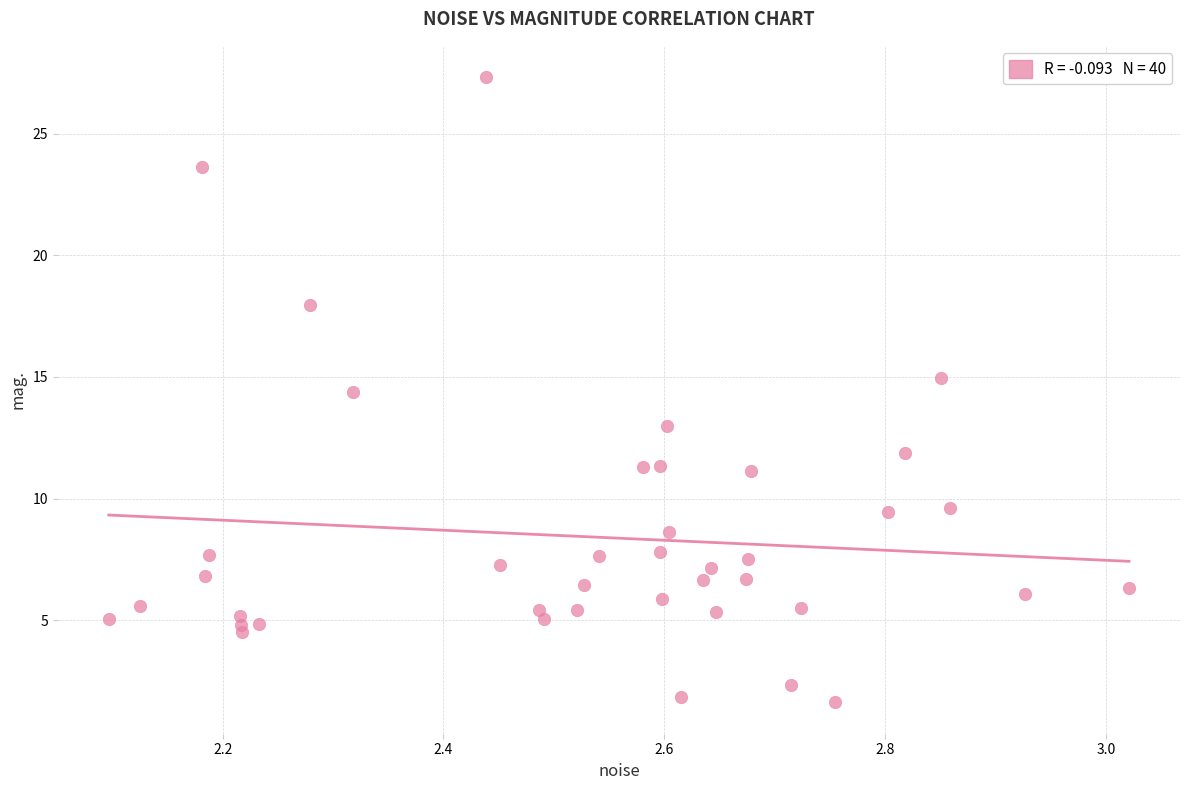

What Y value in the scatter plot is closest to 14?

14.4